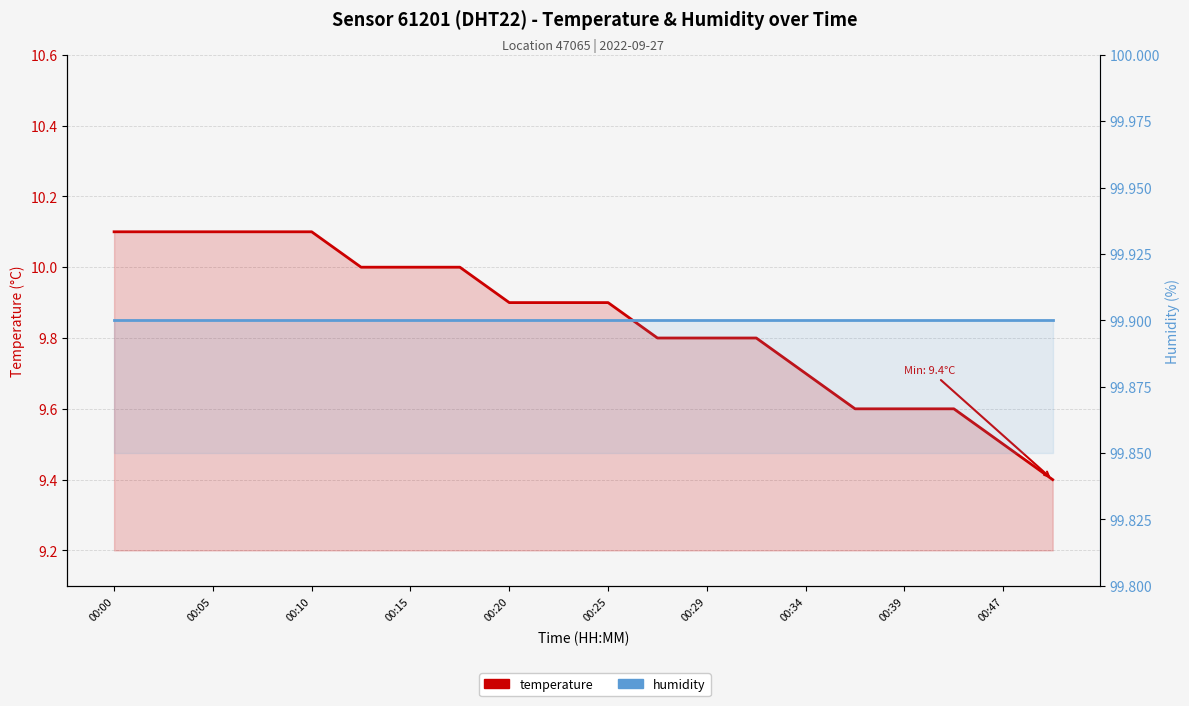

Which category has the lowest value in the humidity series?

00:00